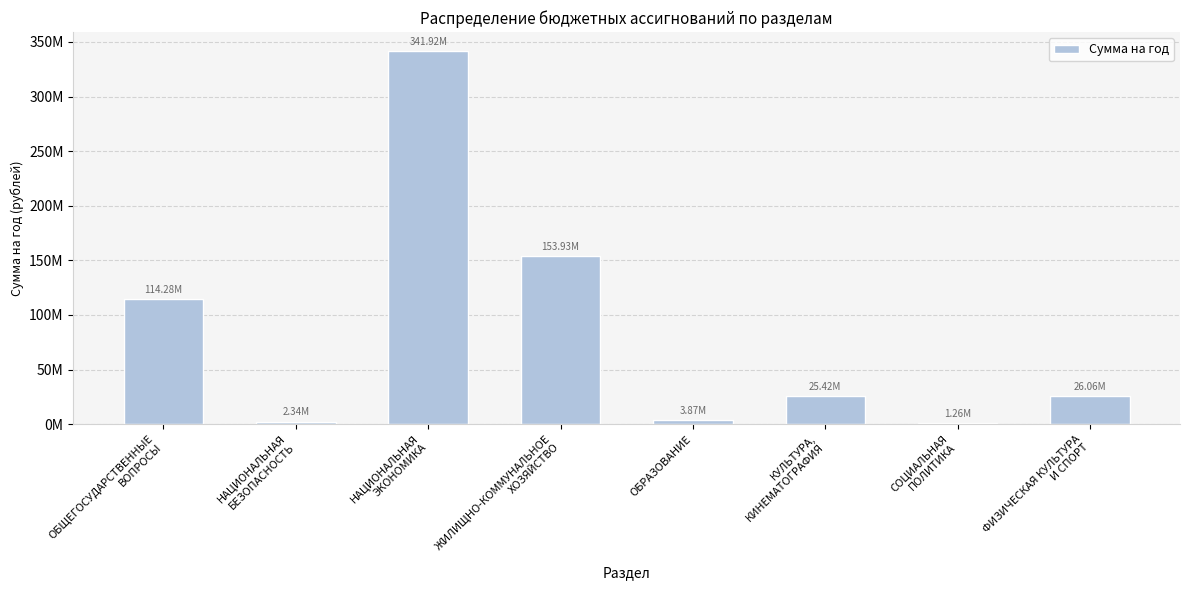

How many data points are less than 26063810?

4